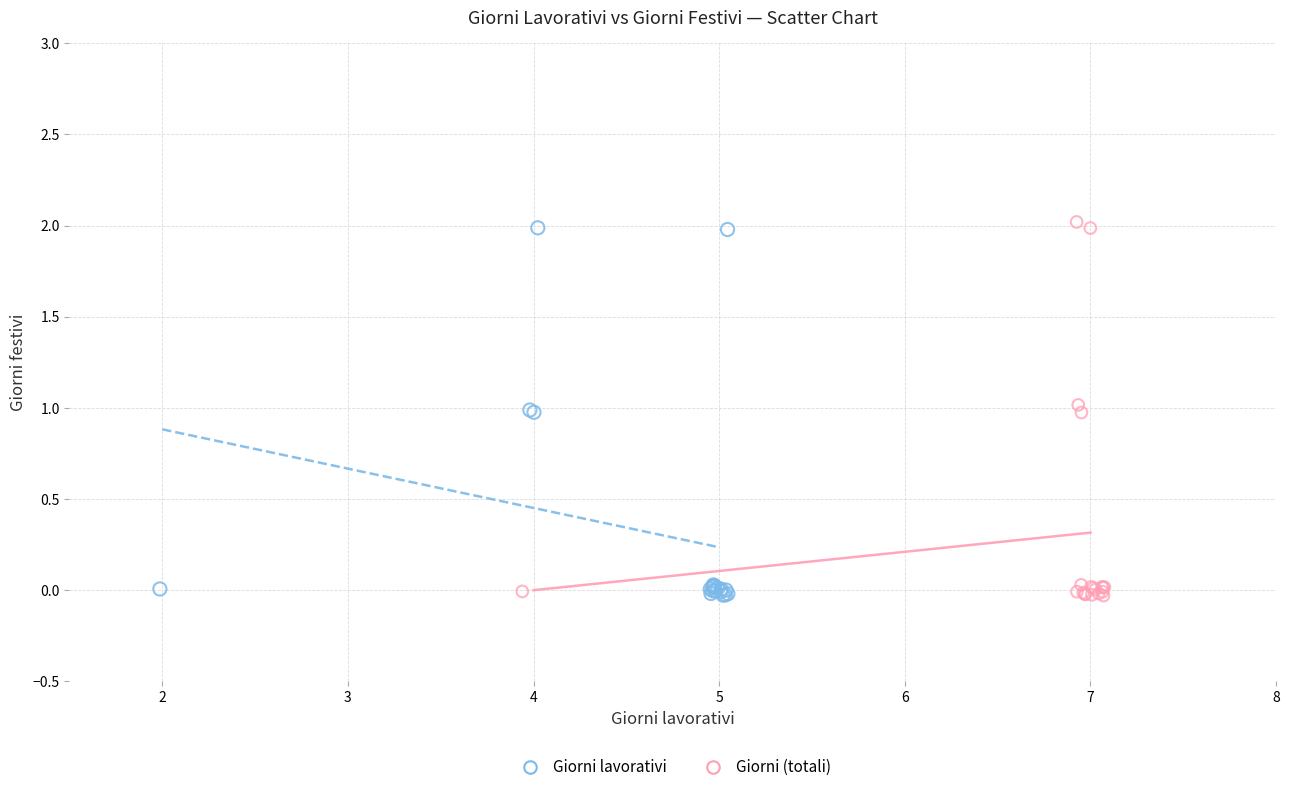

Which series has the largest Y range (max minus min)?

Giorni (totali)